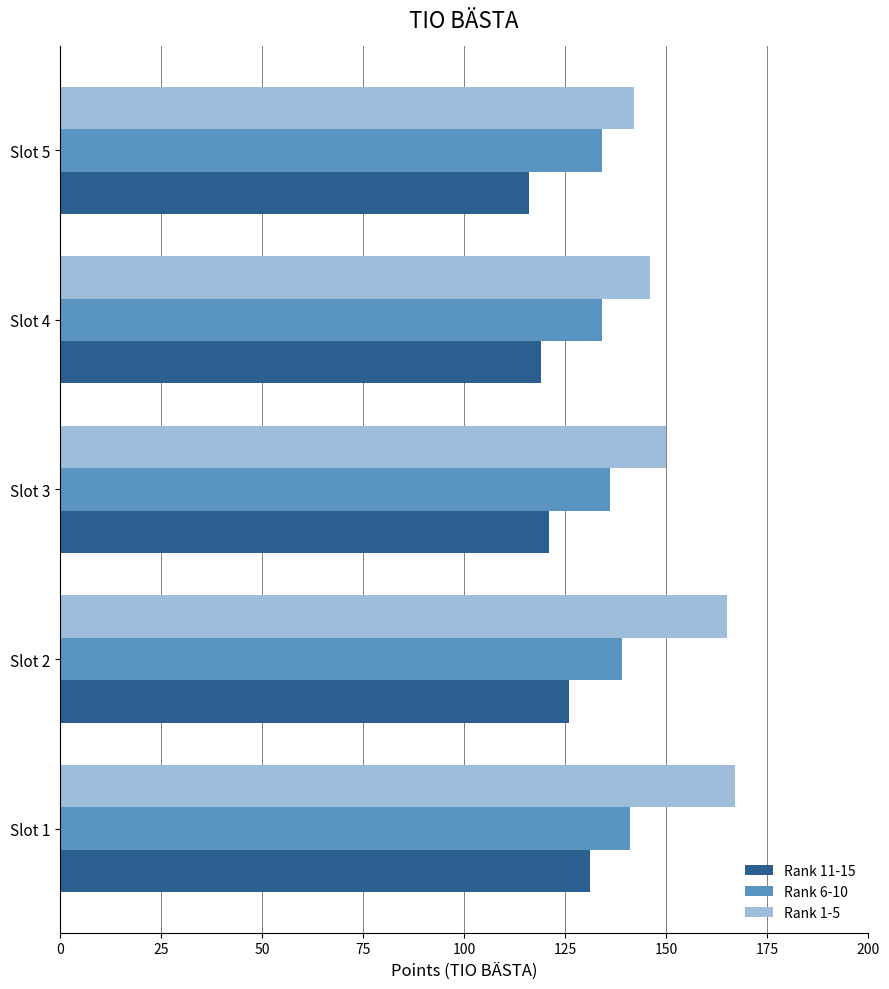

The value of Rank 1-5 at Slot 4 is 146. True or false?

True